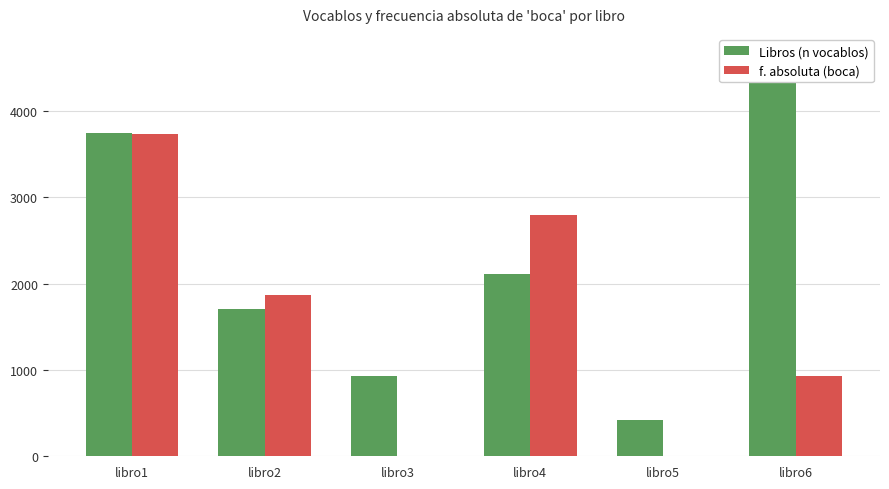

Reading left to right, extract all data points from this chart.

Libros (n vocablos): 3743.0	1702.0	926.0	2109.0	415.0	4661.0
f. absoluta (boca): 3728.8	1864.4	0.0	2796.6	0.0	932.2